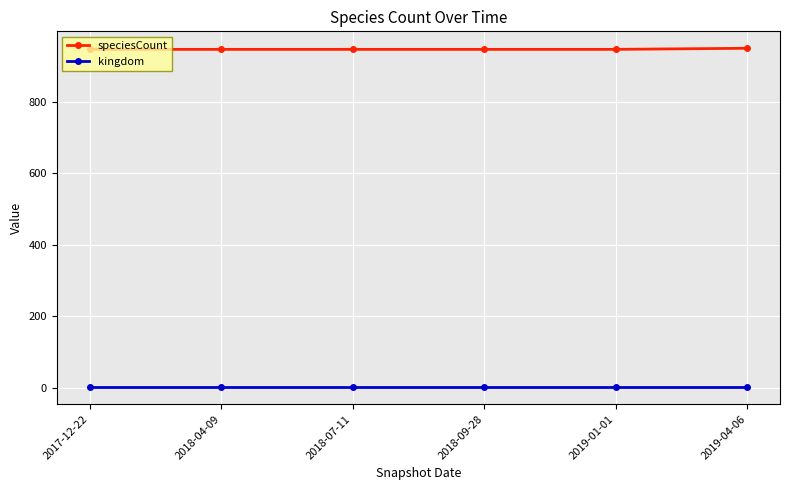

True or false: kingdom and speciesCount intersect in this chart.

False